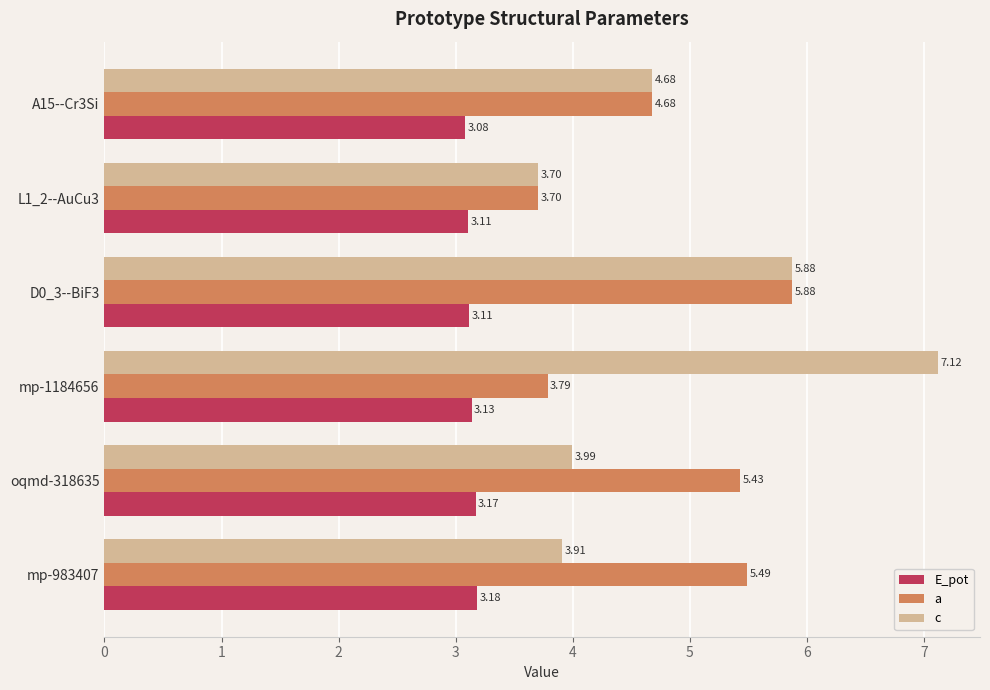

What are all the series names shown in the legend?

E_pot, a, c